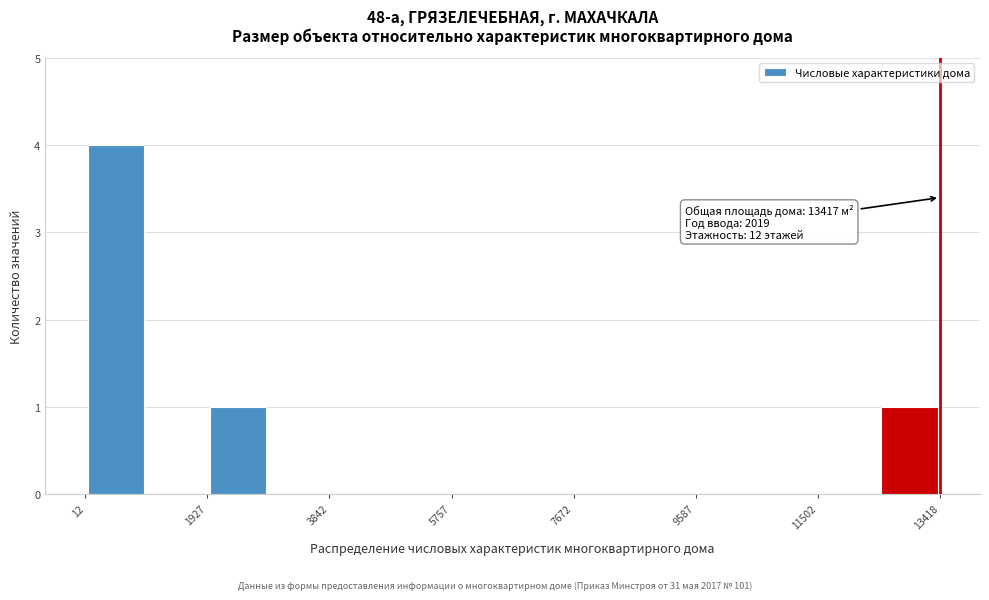

Which range on the x-axis has the tallest bar?

0 to 1000